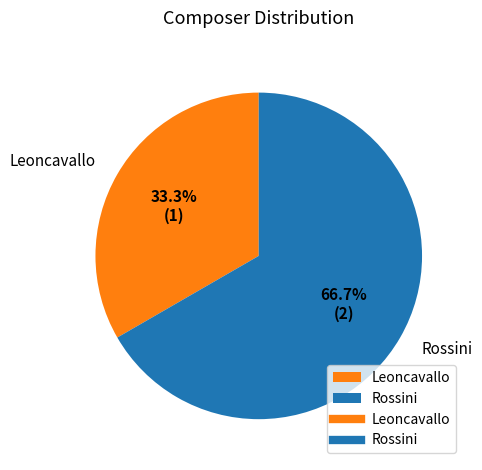

Rank the categories by value from lowest to highest.

Leoncavallo, Rossini